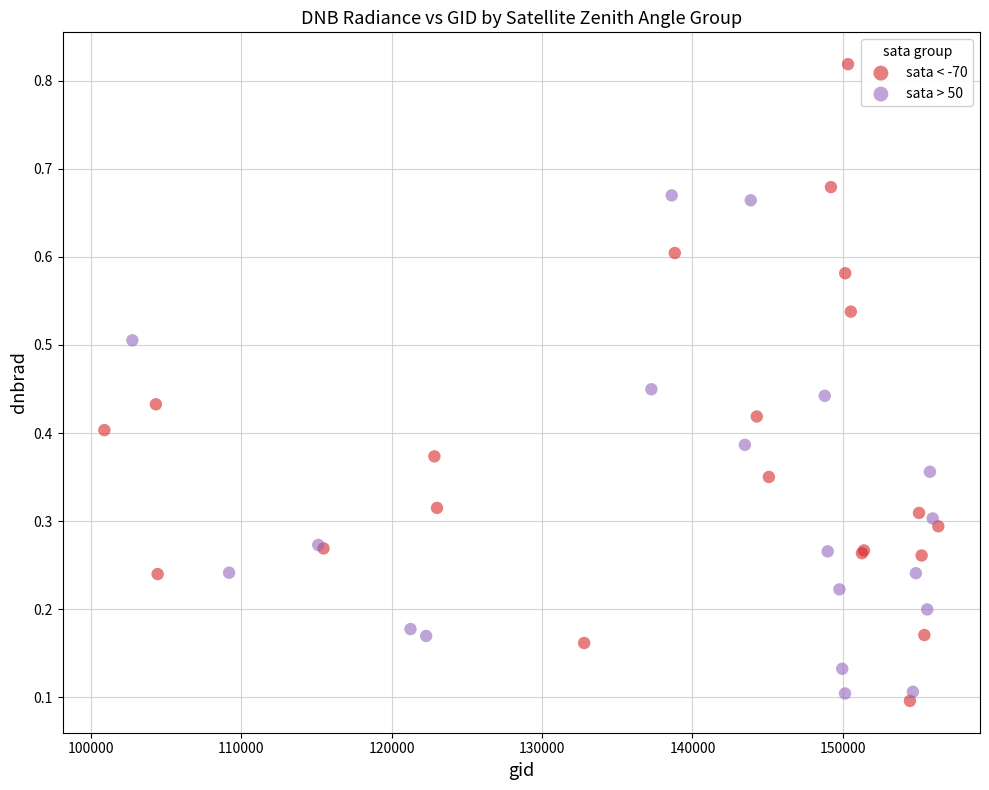

Which series has the largest Y range (max minus min)?

sata < -70